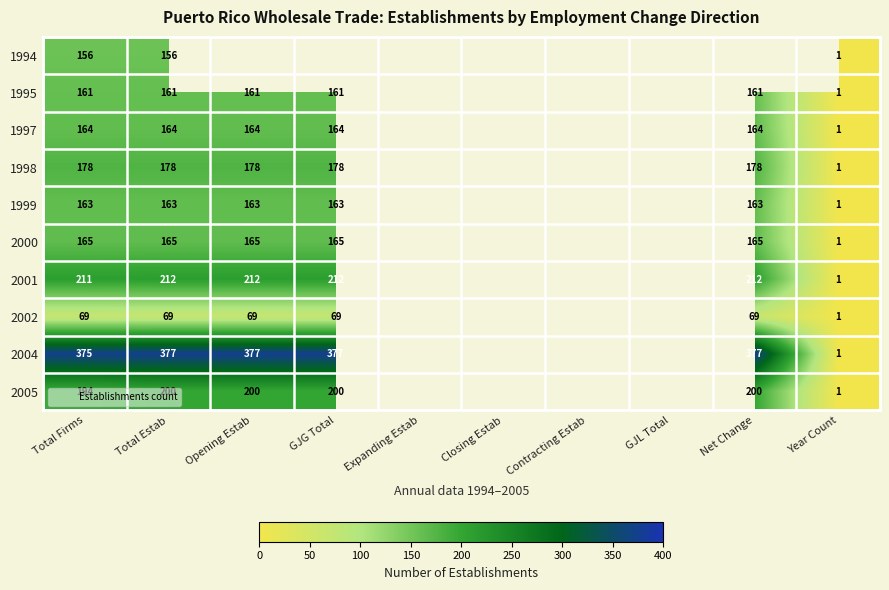

How many positive values does the 1995 series have?

6